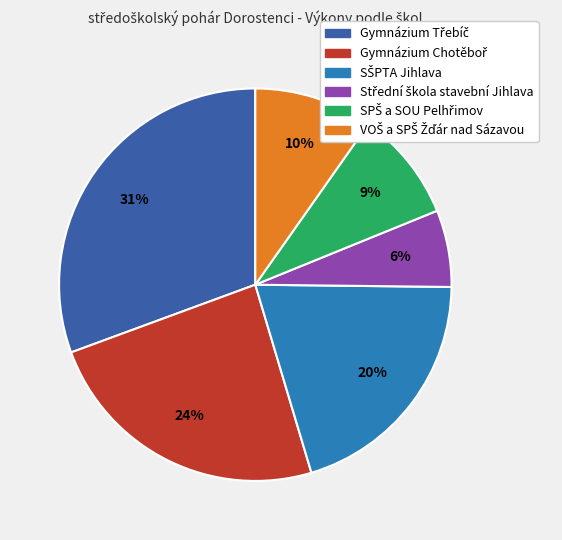

Is there any slice that represents more than half of the pie?

No